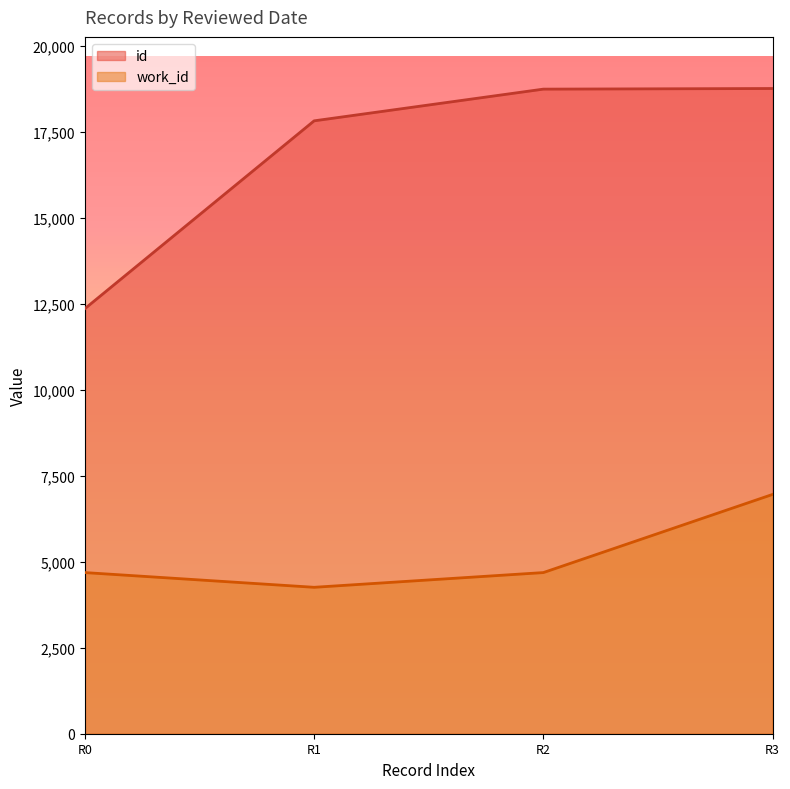

The value of id at R3 is 18759. True or false?

True